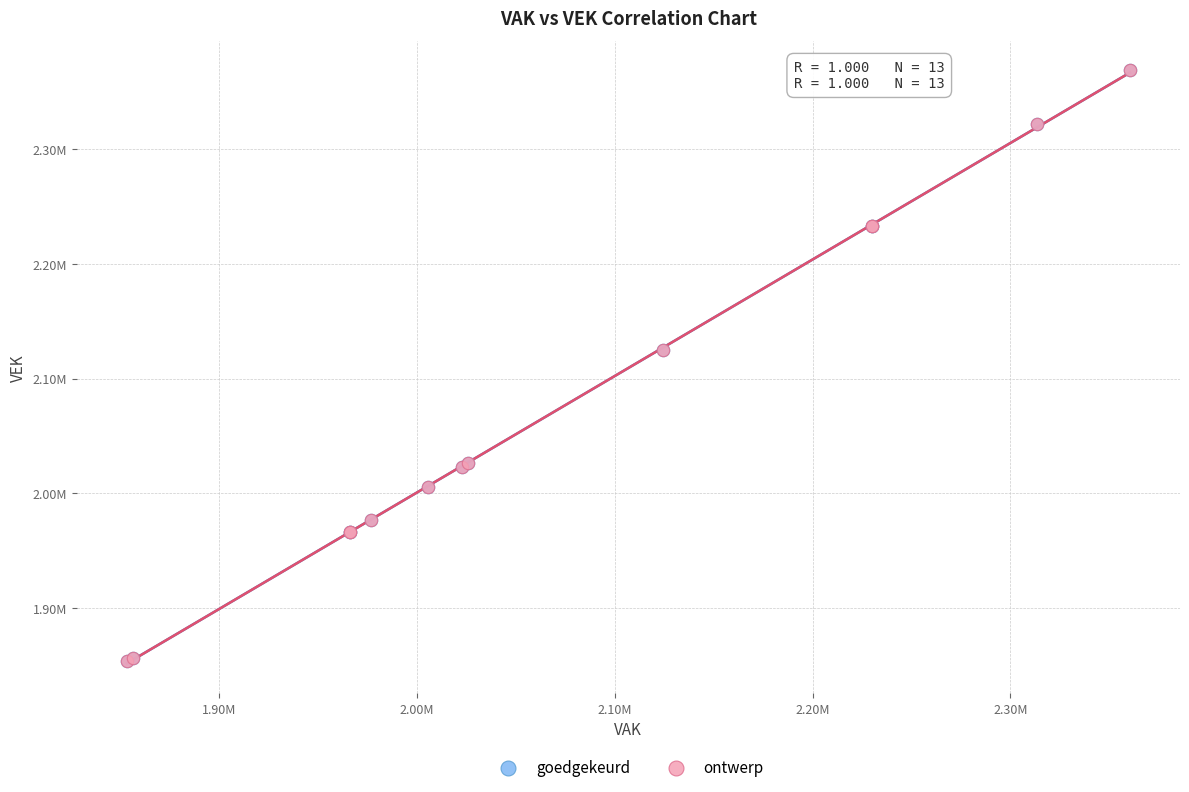

What are all the series names shown in the legend?

goedgekeurd, ontwerp